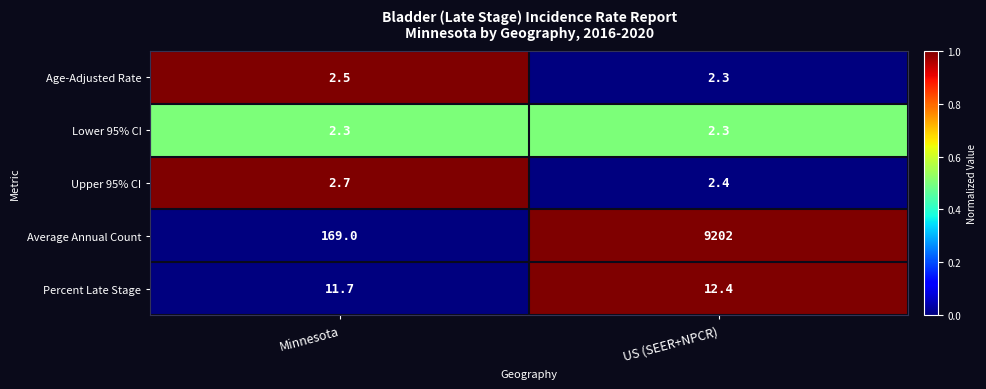

What is the minimum value shown in the chart?

2.3